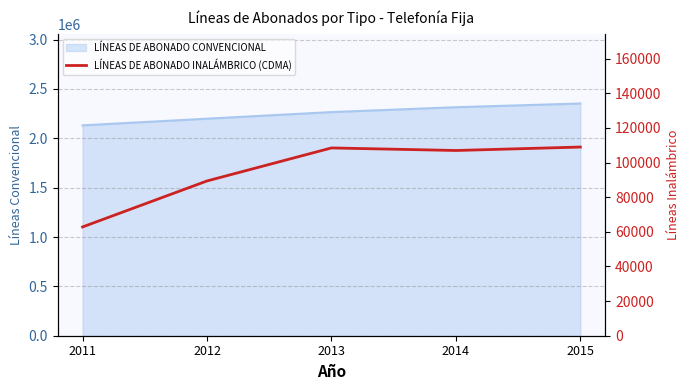

Which label corresponds to the smallest value in the chart?

2011